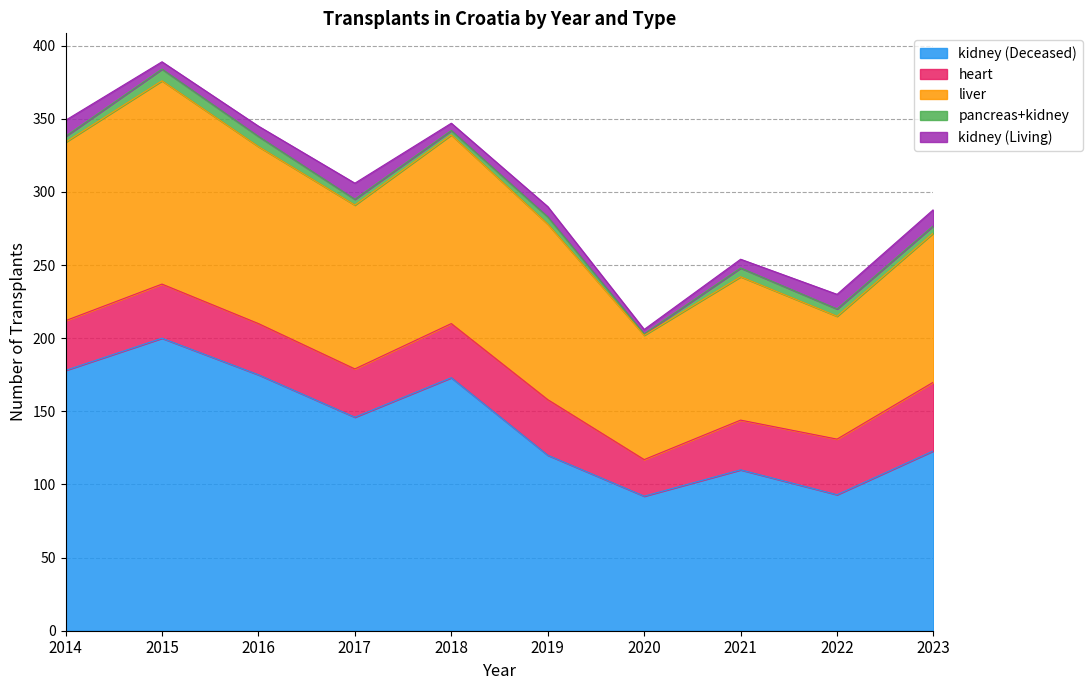

Reading left to right, transcribe all the data shown in this chart.

kidney (Deceased): 178	200	175	146	173	120	92	110	93	123
heart: 34	37	35	33	37	38	25	34	38	47
liver: 122	139	121	112	129	120	85	98	84	102
pancreas+kidney: 4	8	7	4	3	5	1	6	5	5
kidney (Living): 11	5	7	11	5	7	3	6	10	11